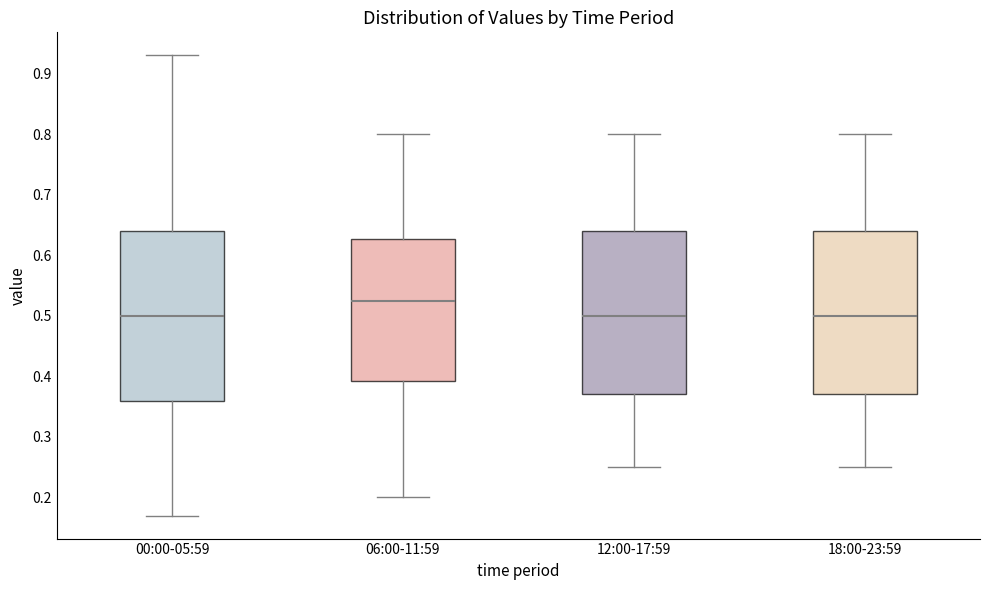

Reading left to right, read every box against the y-axis: the position of its median line, the range the box covers, and the ends of its whiskers. The values are not printed on the chart, so give them approximately, as read against the axis.

00:00-05:59: median 0.50, box 0.36 to 0.64, whiskers 0.17 to 0.93
06:00-11:59: median 0.53, box 0.39 to 0.63, whiskers 0.20 to 0.80
12:00-17:59: median 0.50, box 0.37 to 0.64, whiskers 0.25 to 0.80
18:00-23:59: median 0.50, box 0.37 to 0.64, whiskers 0.25 to 0.80